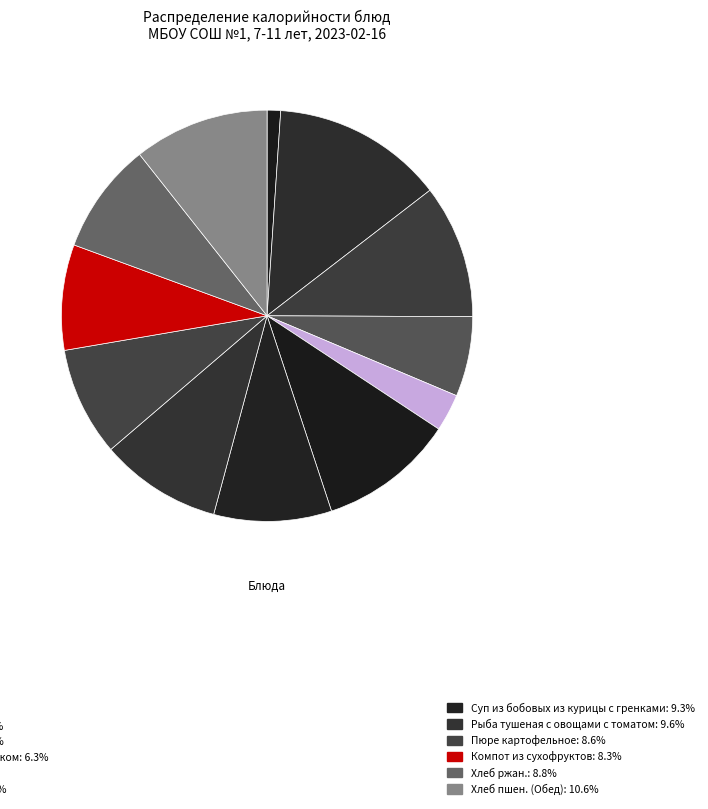

How many slices are in this pie chart?

12